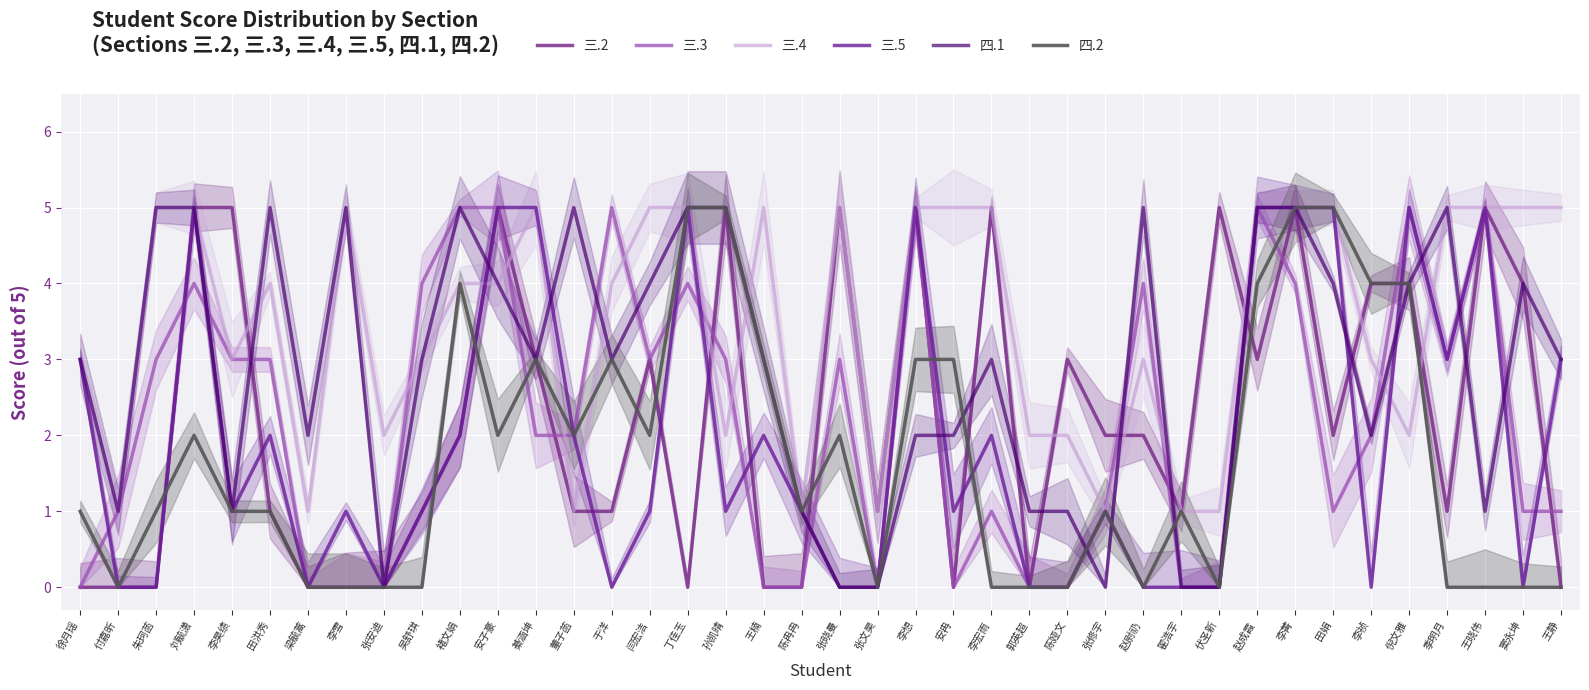

Which series ends up on top after the final intersection of 三.3 and 四.1?

四.1